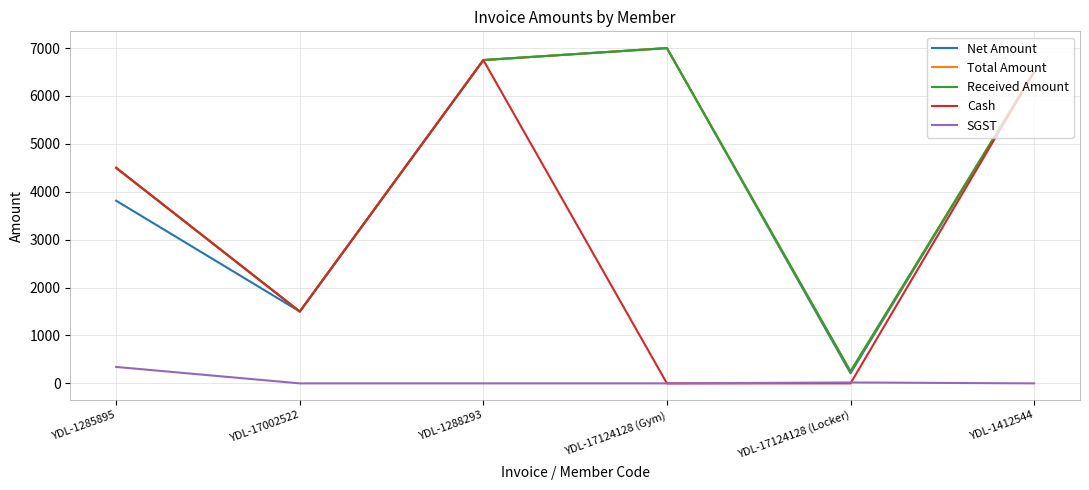

Is the value of Total Amount at YDL-1285895 greater than the value of Net Amount at YDL-1288293?

No